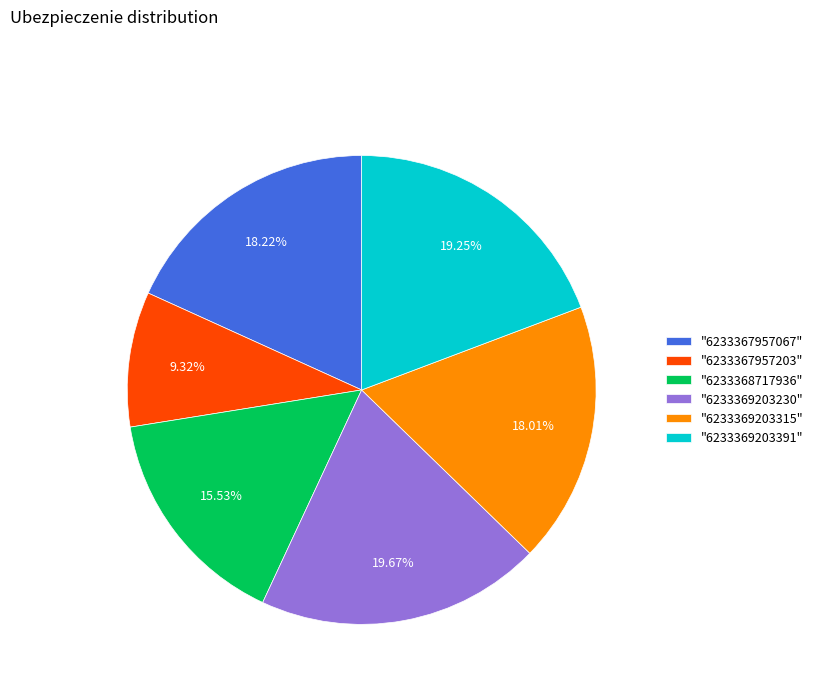

Does any single category account for the majority?

No